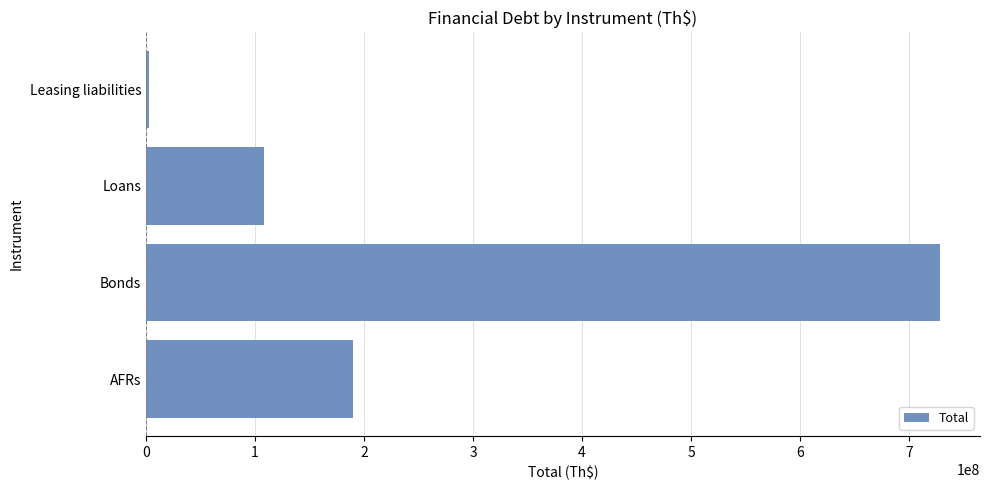

What is the difference between the maximum and minimum values?

726258462